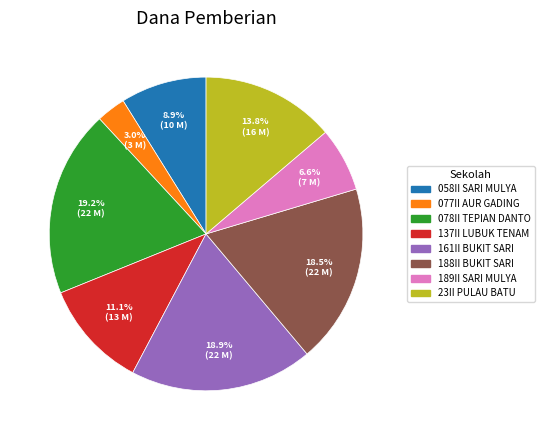

Is there a majority slice in this chart?

No